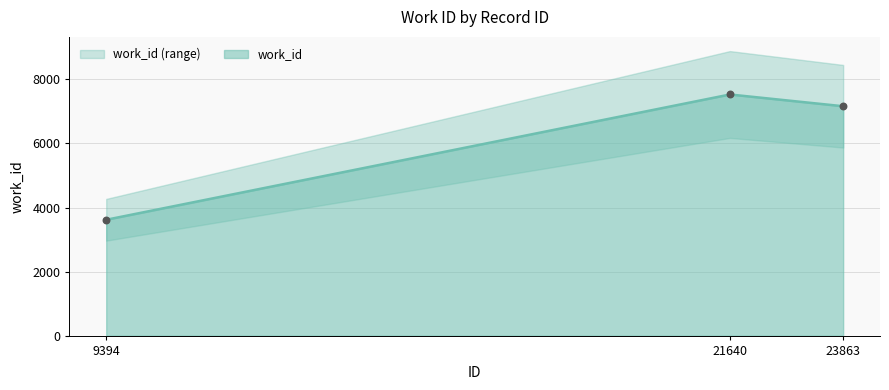

What is the change in value from 9394 to 23863?

+3545